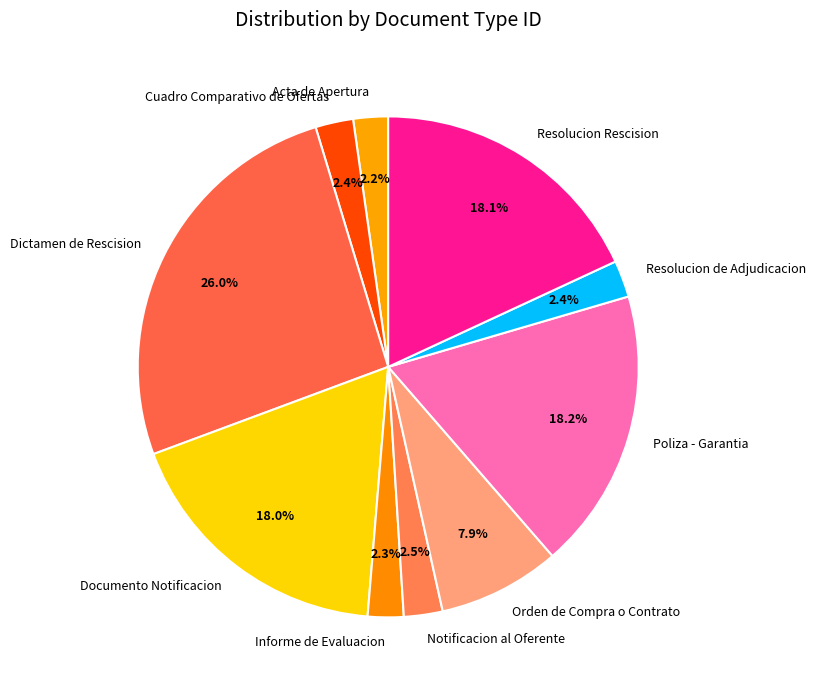

Does Resolucion Rescision account for over 50% of the chart?

No